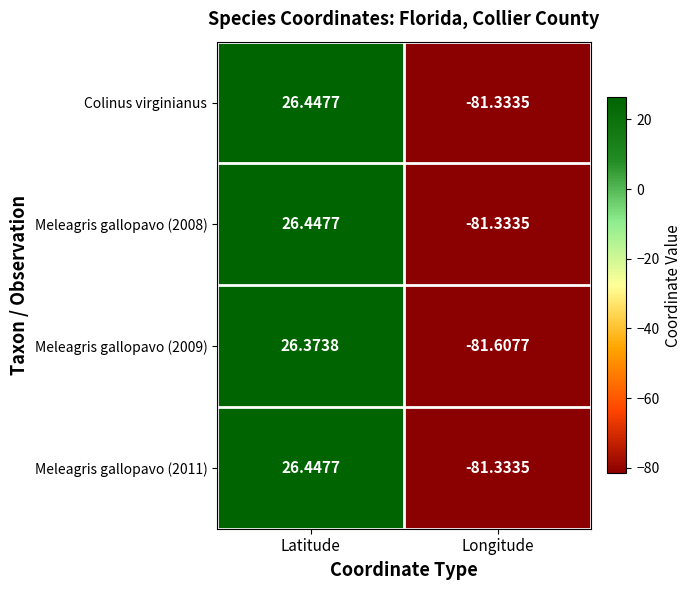

At which label is Colinus virginianus closest to -27?

Latitude